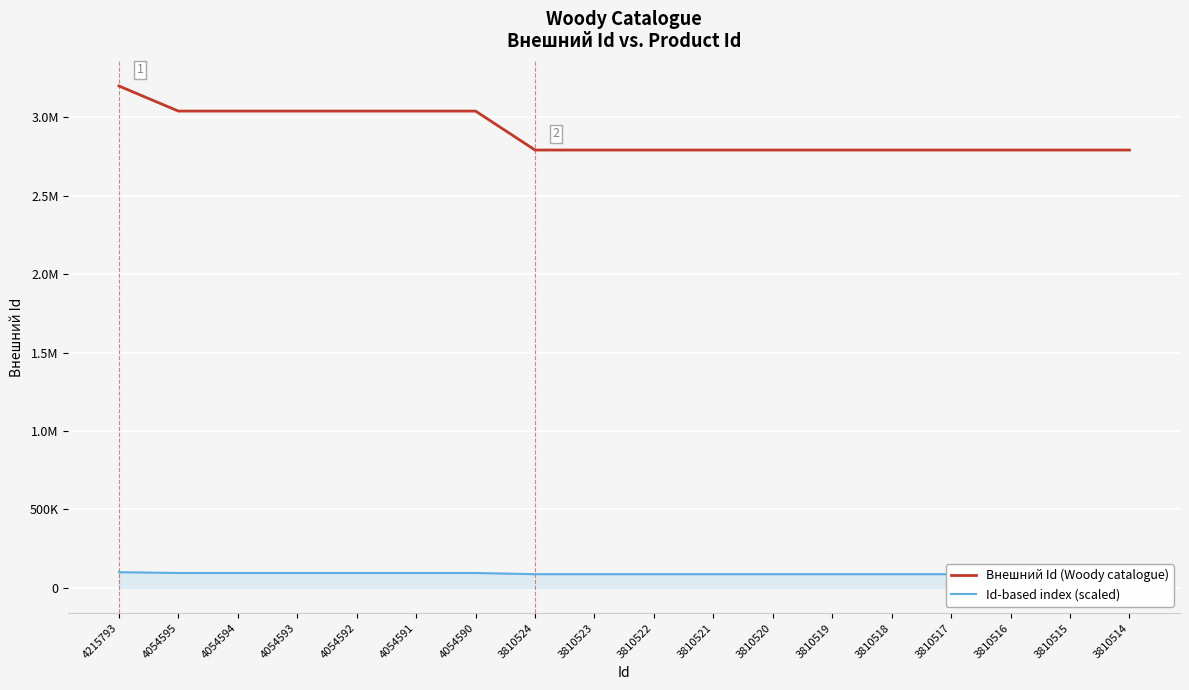

Reading right to left, extract all data points from this chart.

Внешний Id (Woody catalogue): 2790858	2790847	2790859	2790848	2790860	2790852	2790864	2790853	2790865	2790854	2790866	3039057	3039058	3039059	3039060	3039061	3039062	3199104
Id-based index (scaled): 87239	87238	87239	87238	87239	87239	87239	87239	87239	87239	87239	94997	94997	94997	94997	94997	94997	100000